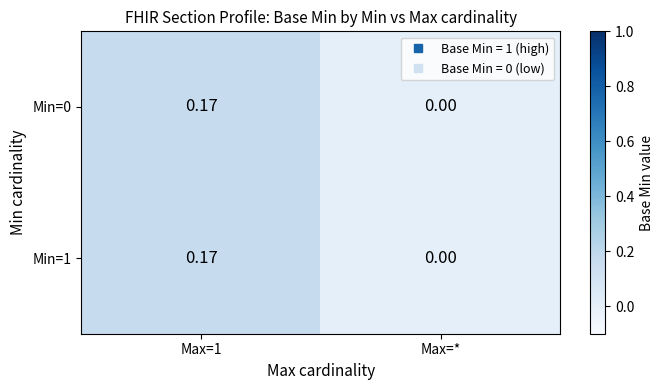

At which label does Min=1 reach its minimum?

Max=*